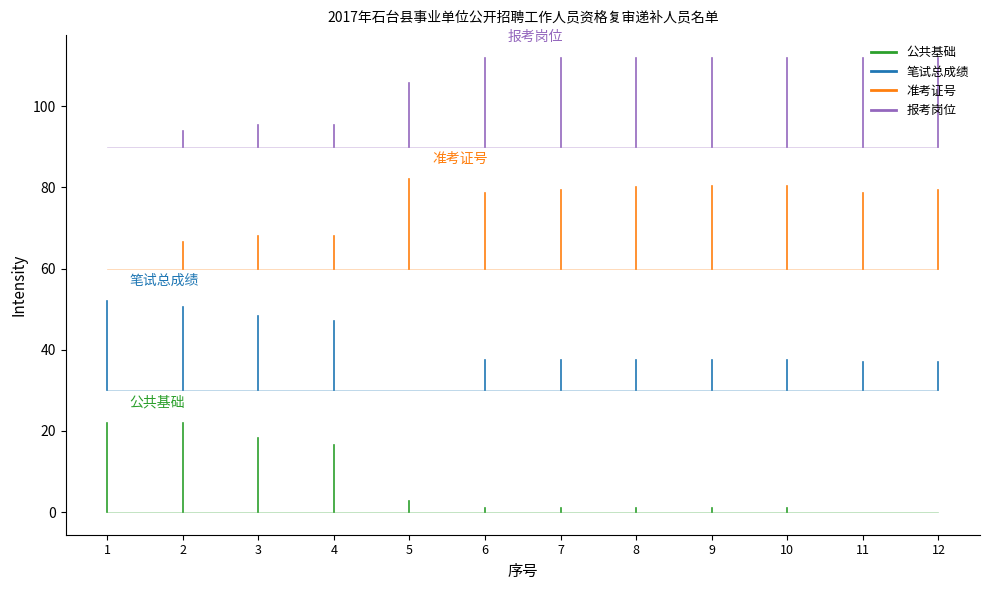

What is the value of the 准考证号 point at the 1st from the left?

60